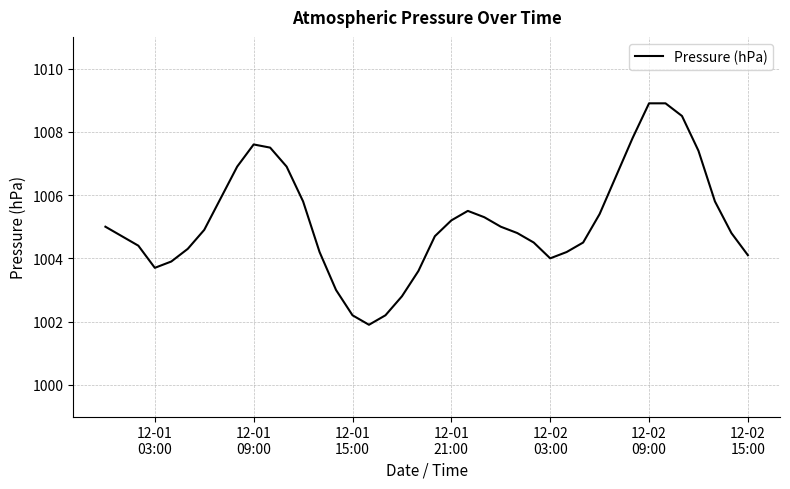

How many distinct data groups are displayed?

1